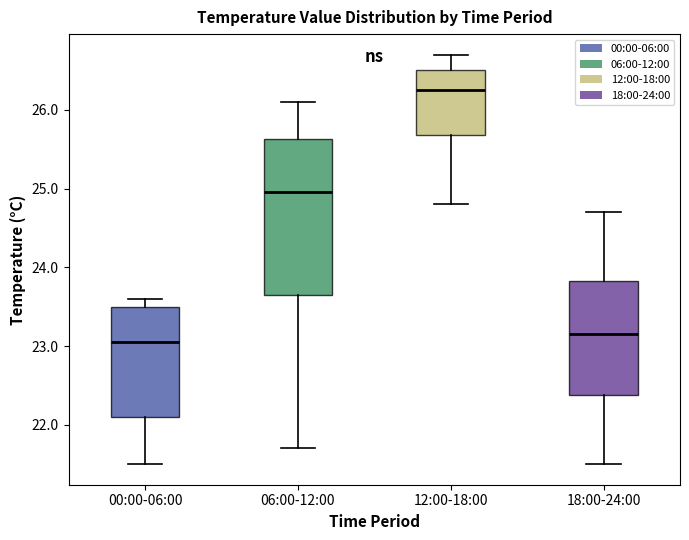

Reading left to right, read every box against the y-axis: the position of its median line, the range the box covers, and the ends of its whiskers. The values are not printed on the chart, so give them approximately, as read against the axis.

00:00-06:00: median 23.1, box 22.1 to 23.5, whiskers 21.5 to 23.6
06:00-12:00: median 25.0, box 23.7 to 25.6, whiskers 21.7 to 26.1
12:00-18:00: median 26.3, box 25.7 to 26.5, whiskers 24.8 to 26.7
18:00-24:00: median 23.2, box 22.4 to 23.8, whiskers 21.5 to 24.7